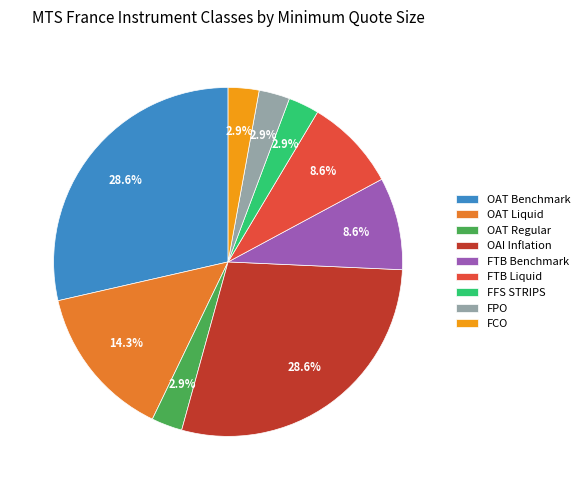

Do OAT Regular and OAI Inflation together represent more than half of the pie?

No